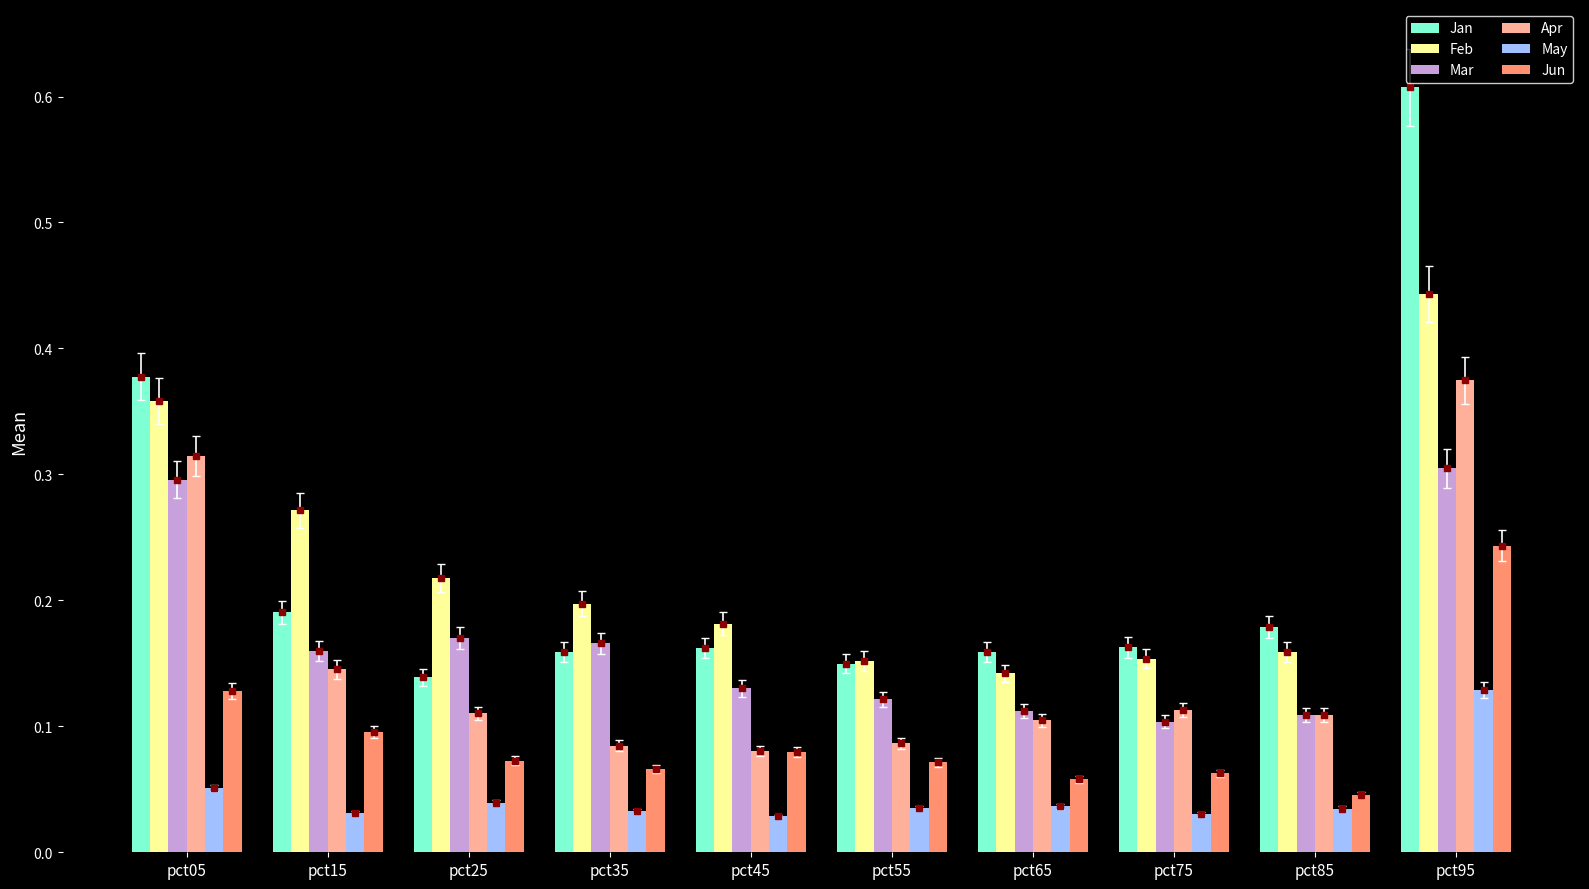

Is it true that Jan equals 0.6 at pct05?

False